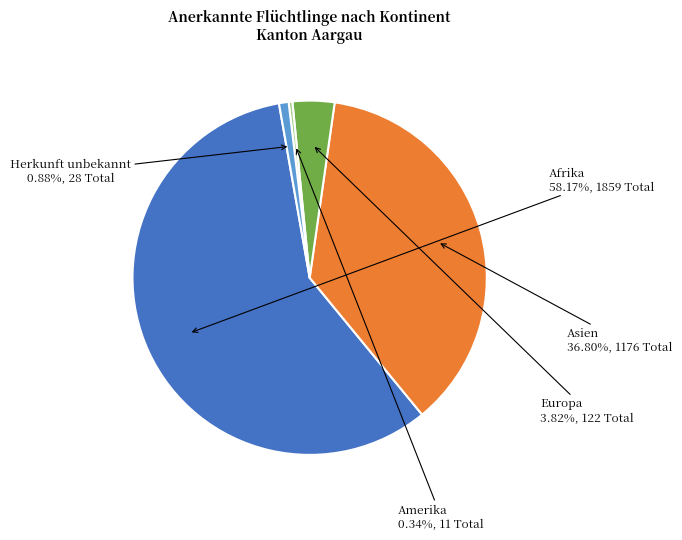

Is there any slice that represents more than half of the pie?

Yes